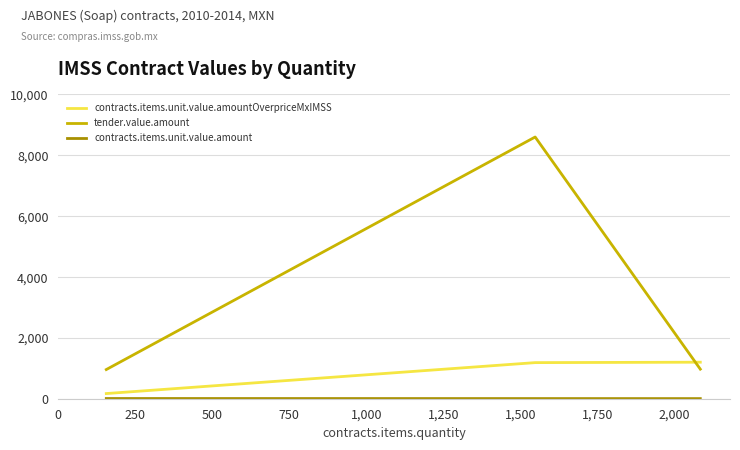

Which series has the largest total across all categories?

tender.value.amount